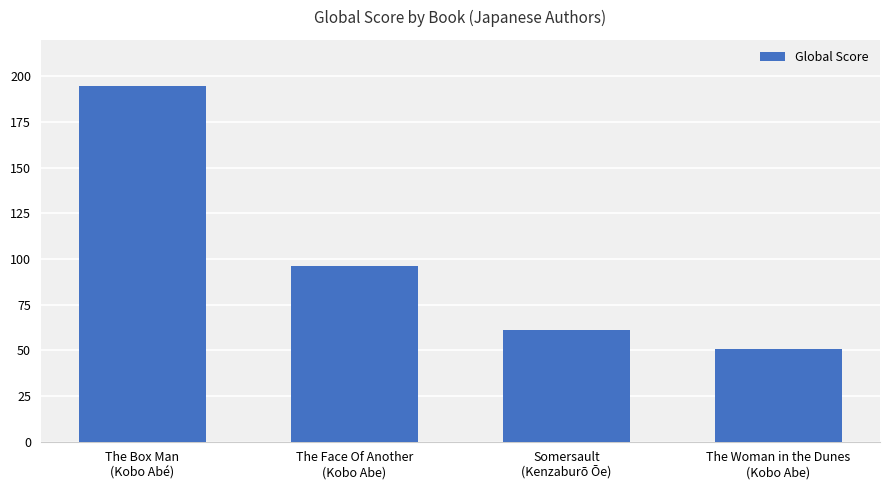

What is the sum of the values at The Face Of Another
(Kobo Abe) and The Woman in the Dunes
(Kobo Abe)?

147